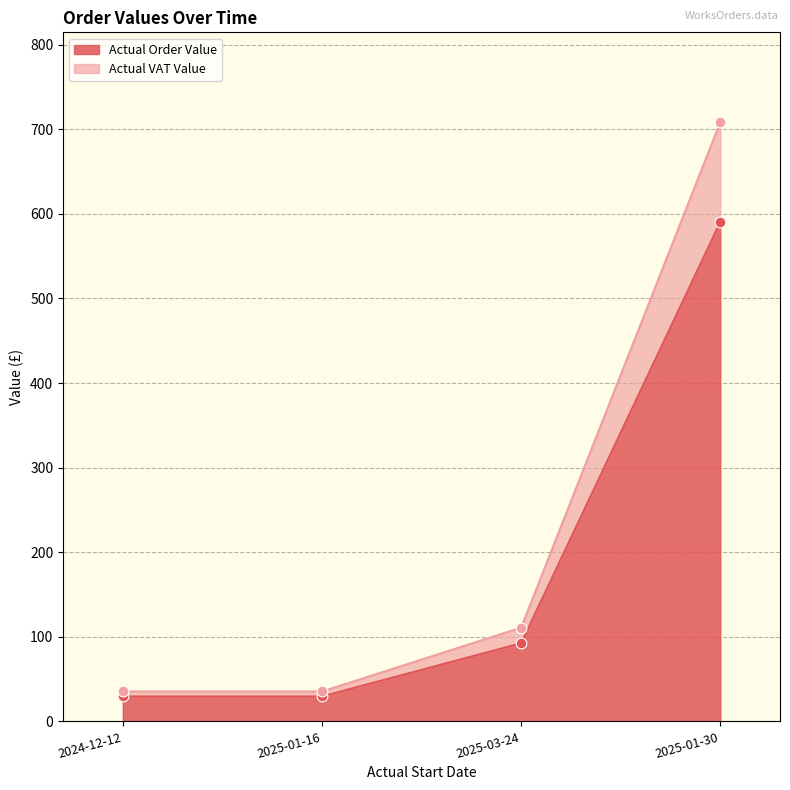

Which series has the largest total across all categories?

Actual VAT Value